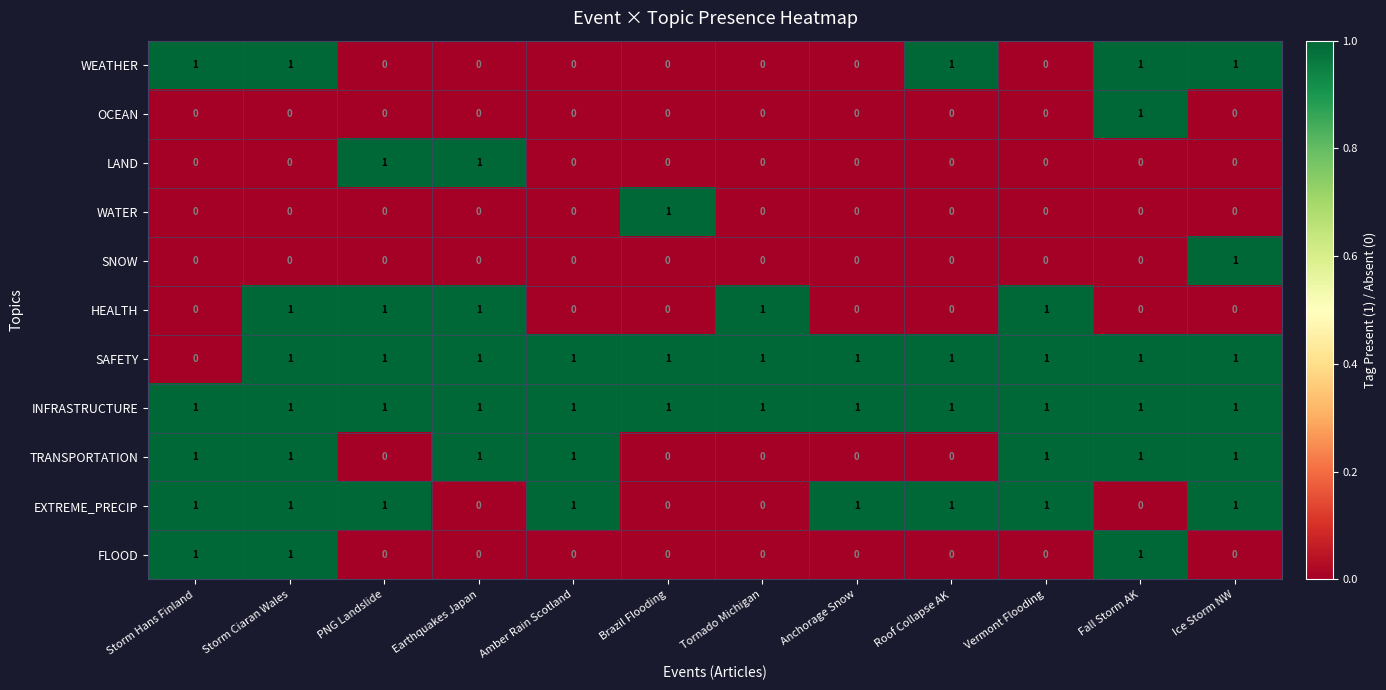

What is the maximum value shown in the chart?

1